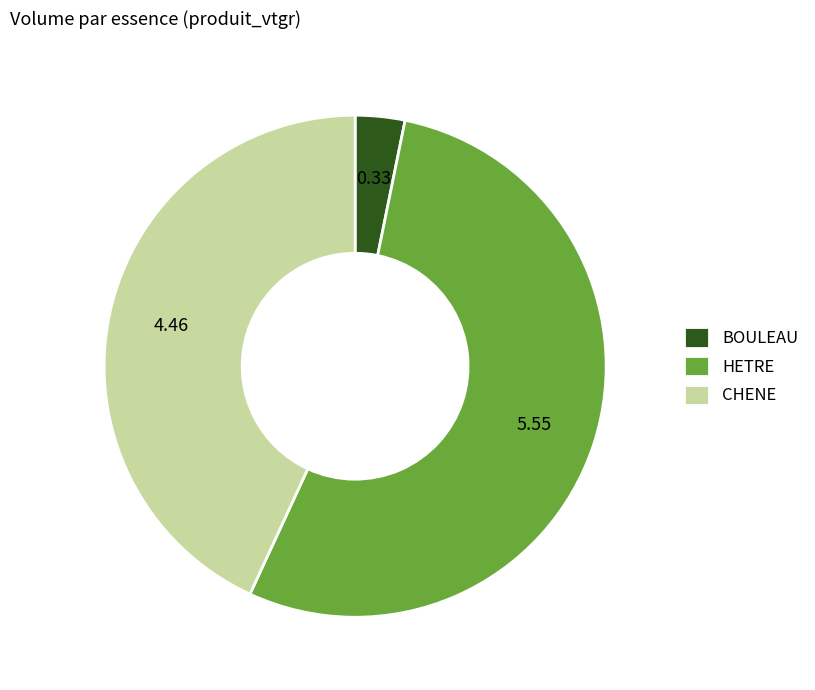

Is there any slice that represents more than half of the pie?

Yes